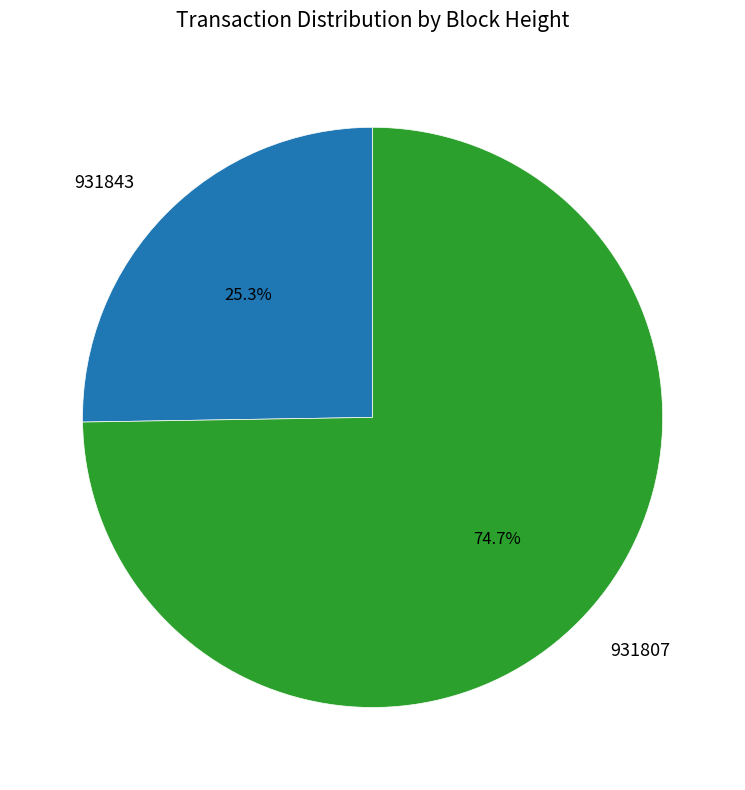

What portion of the pie excludes 931807?

25.3%